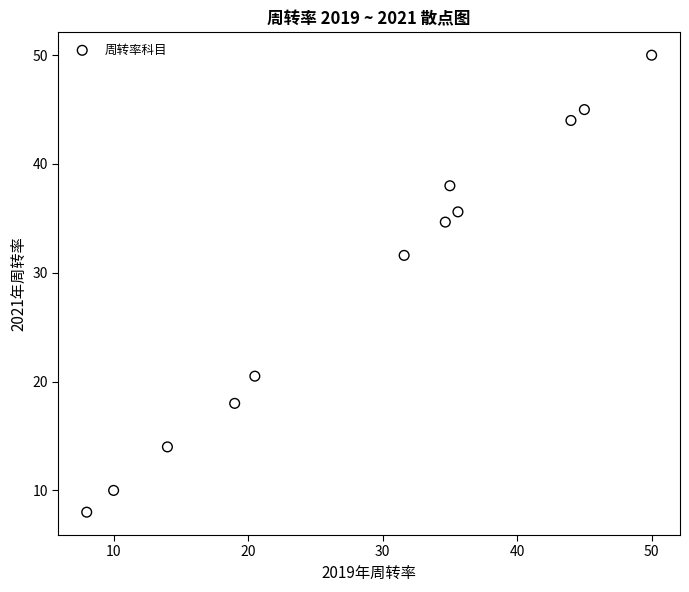

What is the range of Y values (max minus min)?

42.0